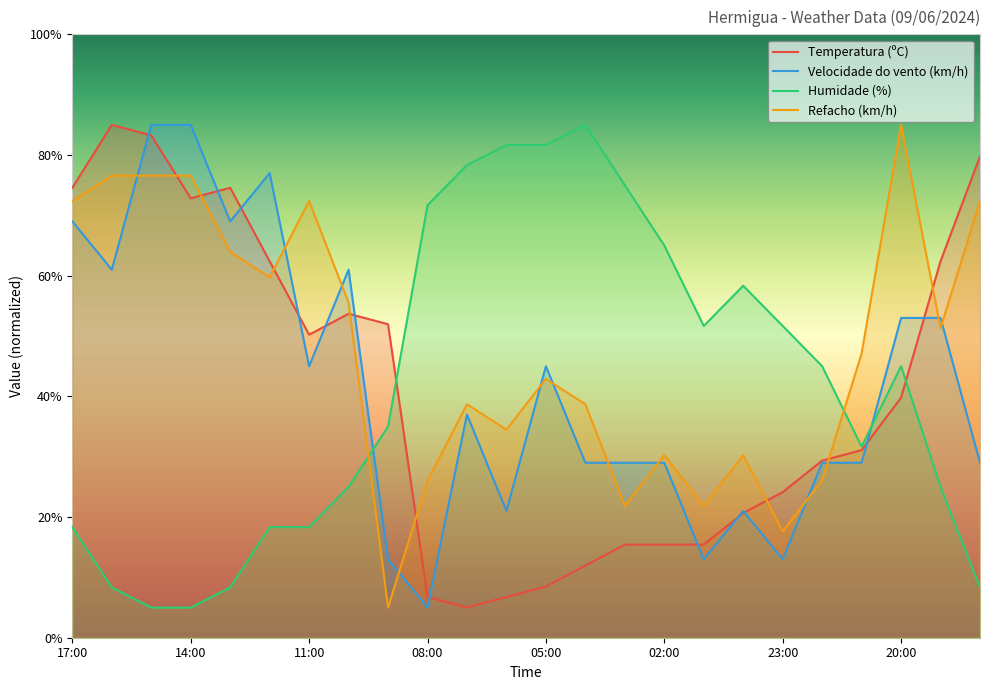

Between 11:00 and 19:00, which series saw the biggest shift?

Refacho (km/h)